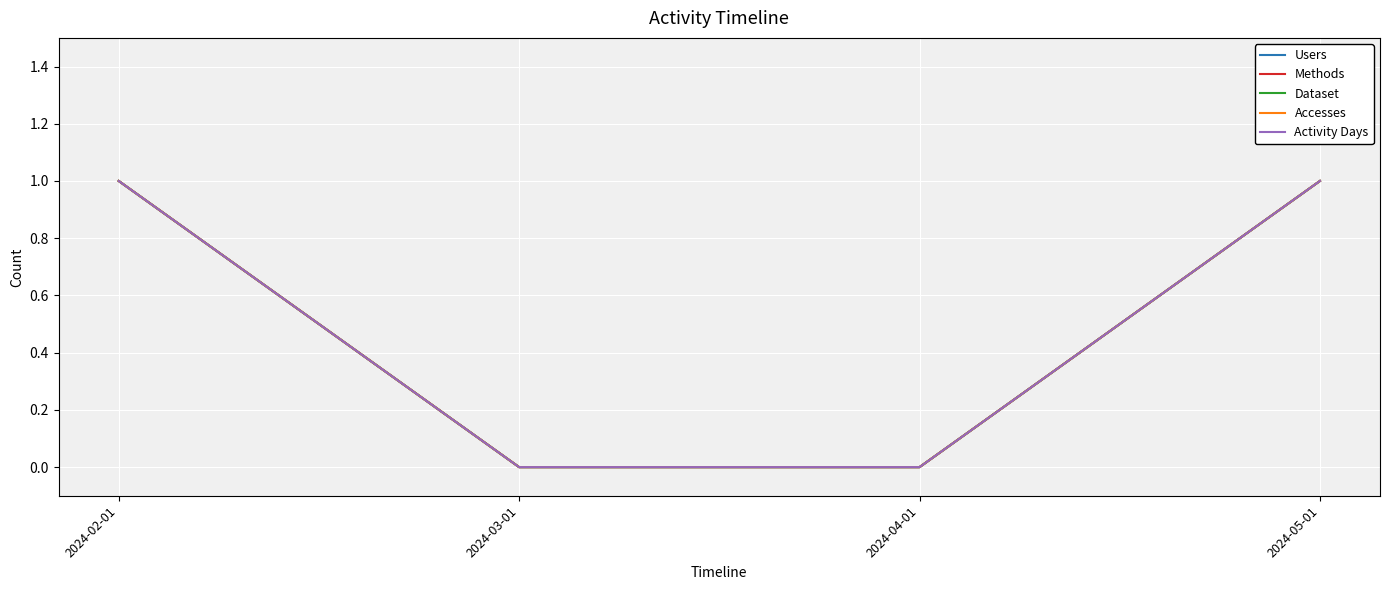

Reading left to right, transcribe all the data shown in this chart.

Users: 1	0	0	1
Methods: 1	0	0	1
Dataset: 1	0	0	1
Accesses: 1	0	0	1
Activity Days: 1	0	0	1